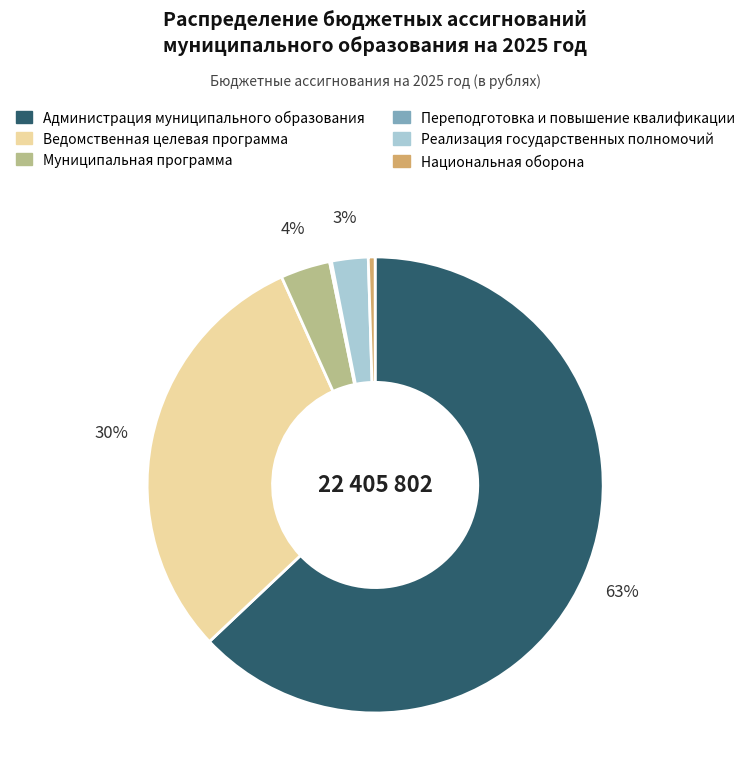

To the nearest percent, what is the difference between the largest and smallest slice percentages?

63%